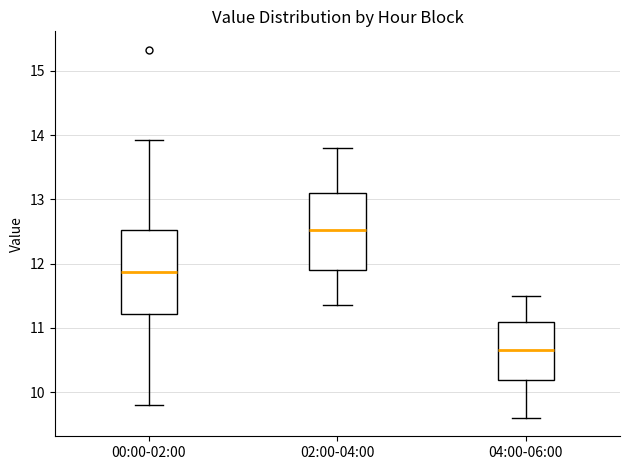

Where does the lower whisker of the box for 00:00-02:00 end on the y-axis? The values are not printed on the chart, so give them approximately, as read against the axis.

9.8